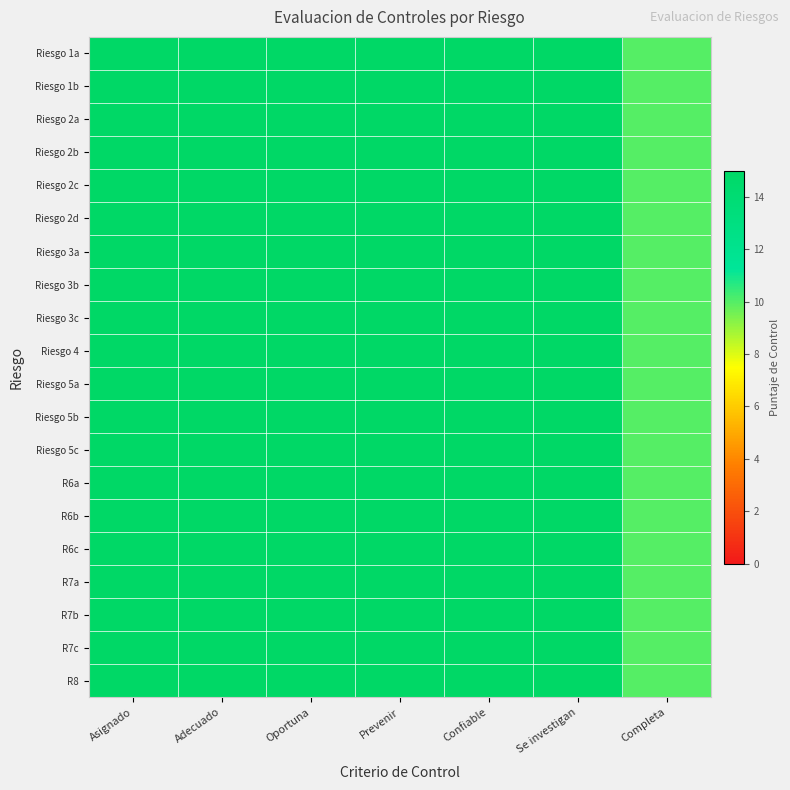

What is the smallest value displayed?

10